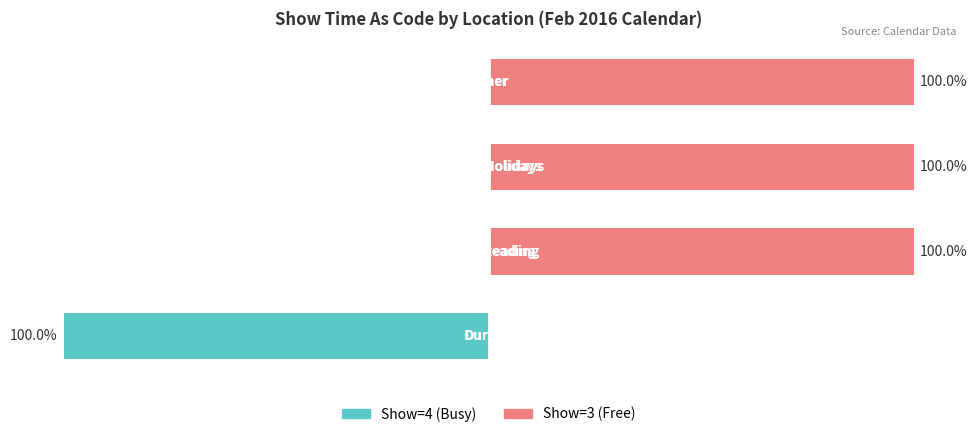

True or false: Married (show=4) has a value of 33 at −100.

False